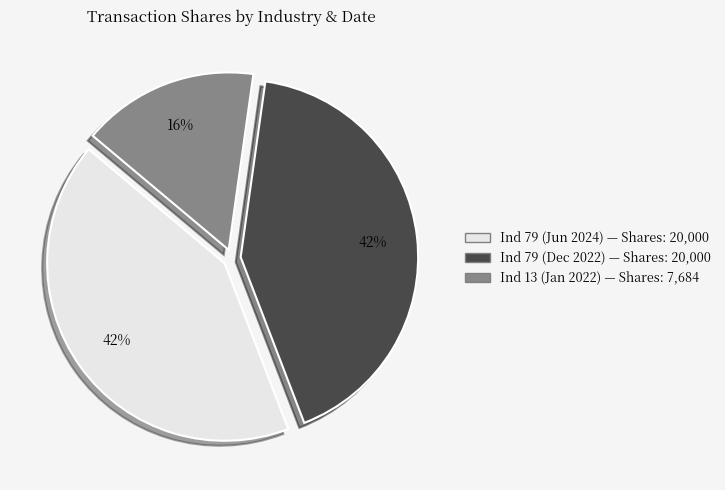

To the nearest percent, what is the difference between the largest and smallest slice percentages?

26%